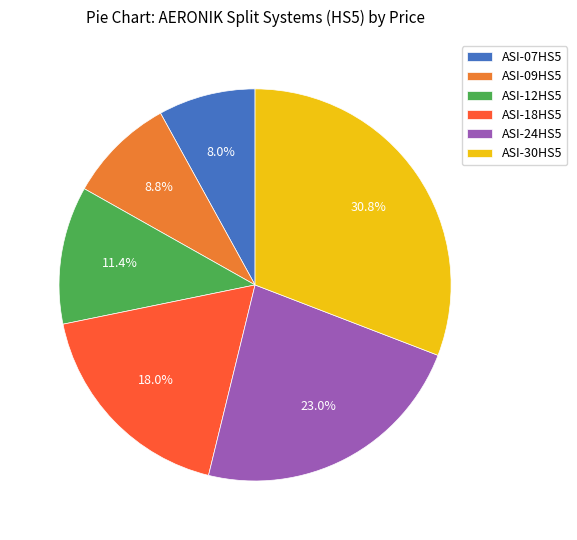

Is the sum of ASI-09HS5 and ASI-18HS5 greater than half?

No